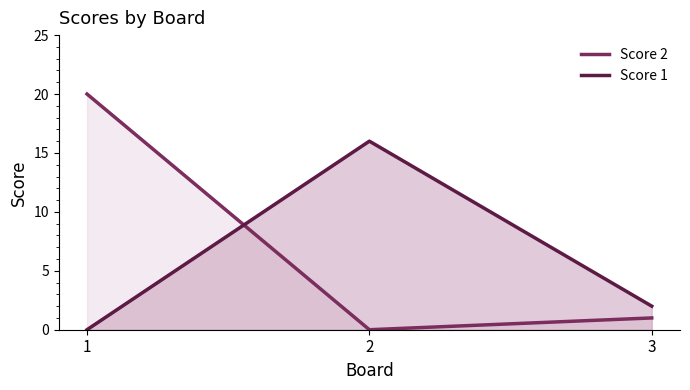

Reading left to right, what are all the values shown in this chart?

Score 2: 20	0	1
Score 1: 0	16	2